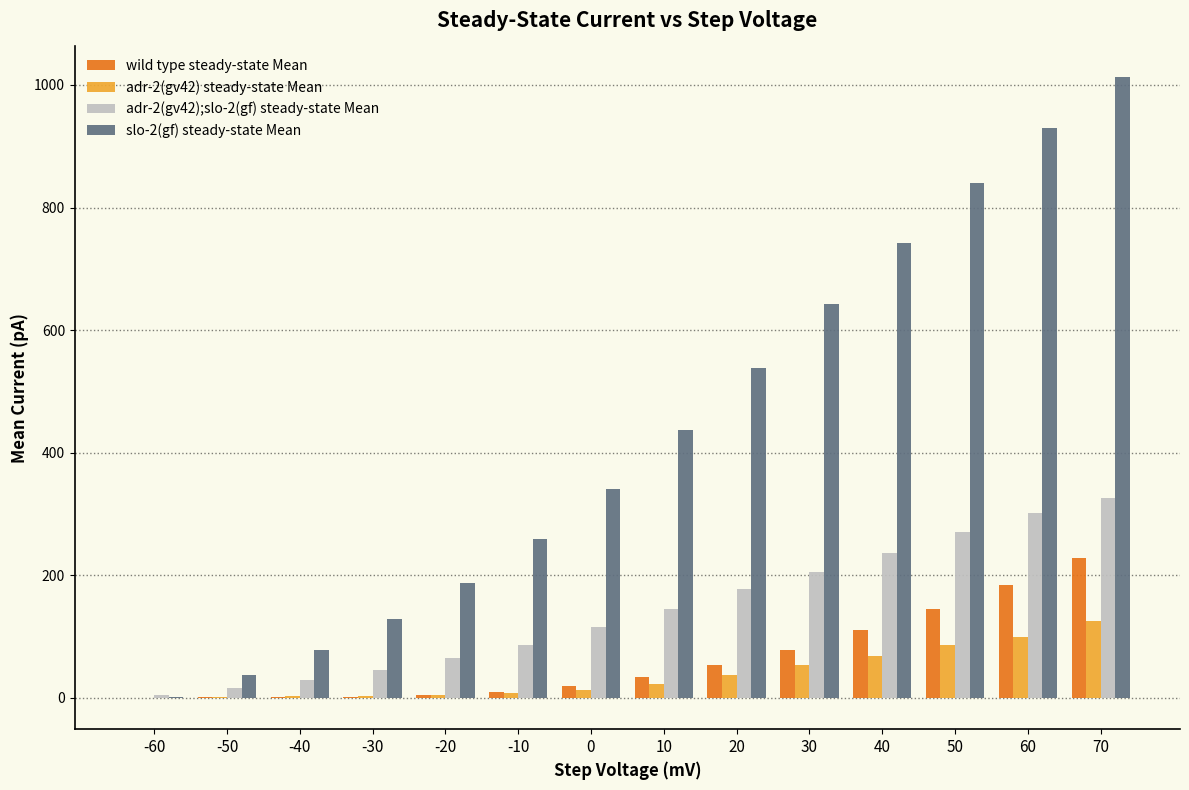

Are the bars grouped side by side (vs. stacked)?

Yes